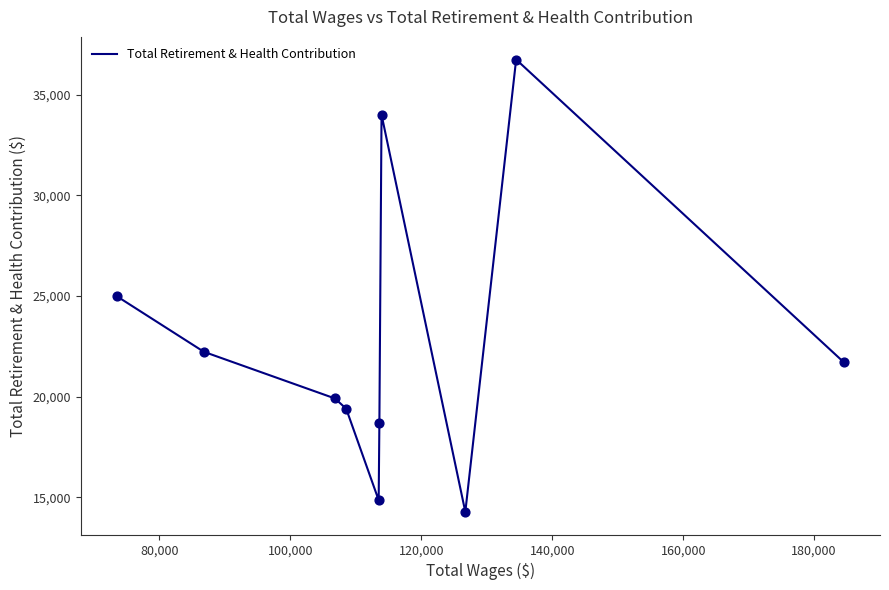

What is the minimum value shown in the chart?

14275